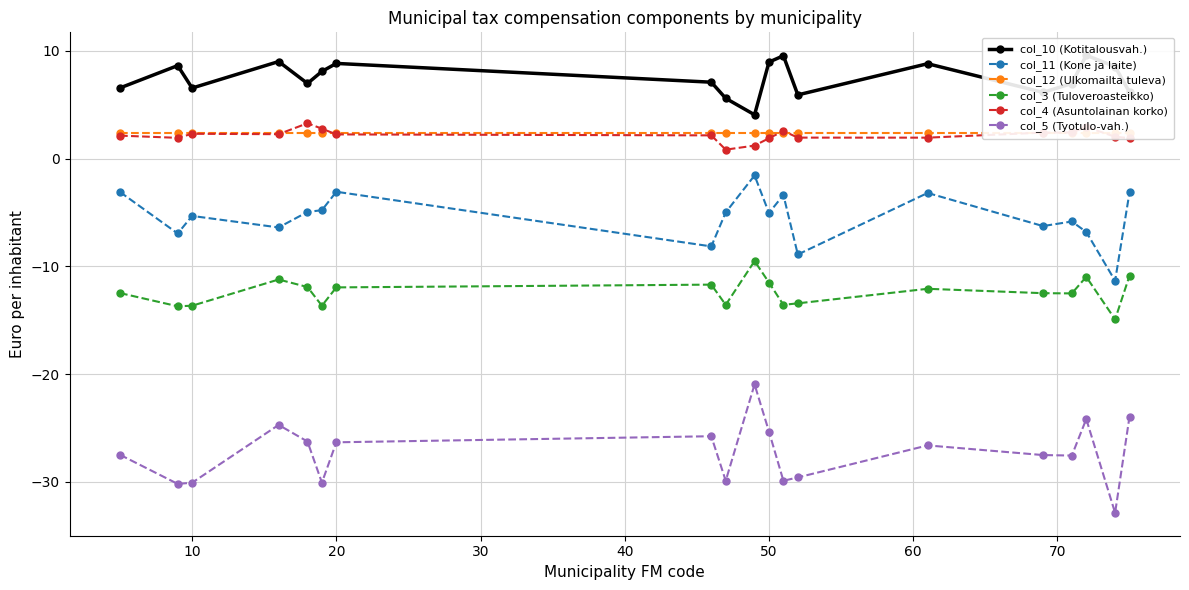

True or false: col_3 (Tuloveroasteikko) has more than 2 interior local peaks.

True